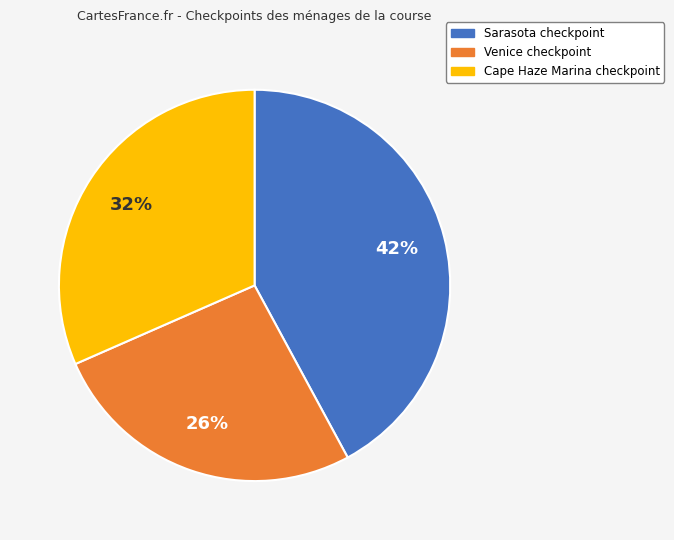

Is there any slice that represents more than half of the pie?

No